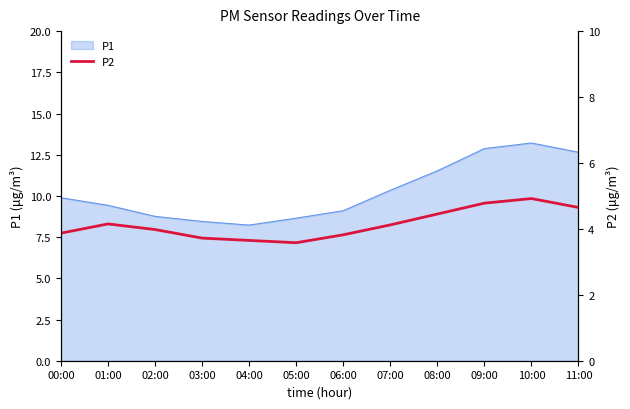

How many points are lower than both their immediate neighbors (excluding endpoints)?

1